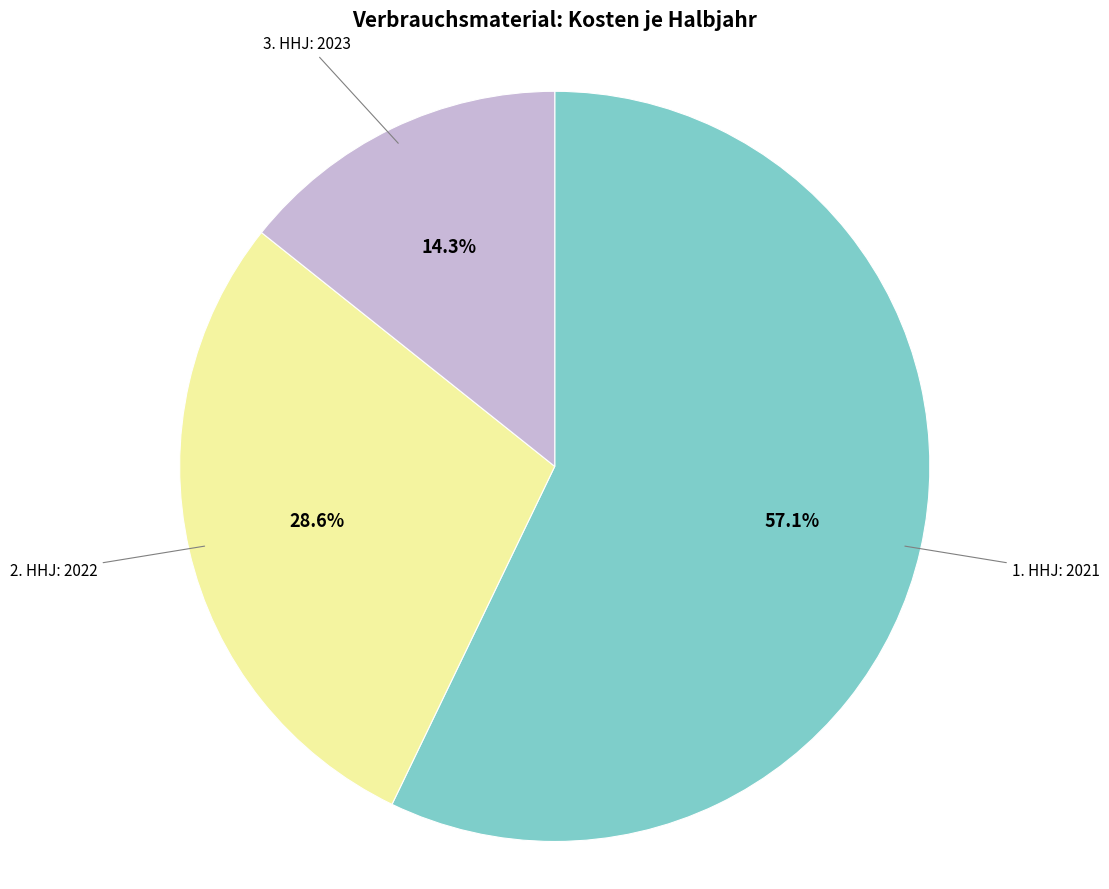

To the nearest percent, what is the difference between the largest and smallest slice percentages?

43%